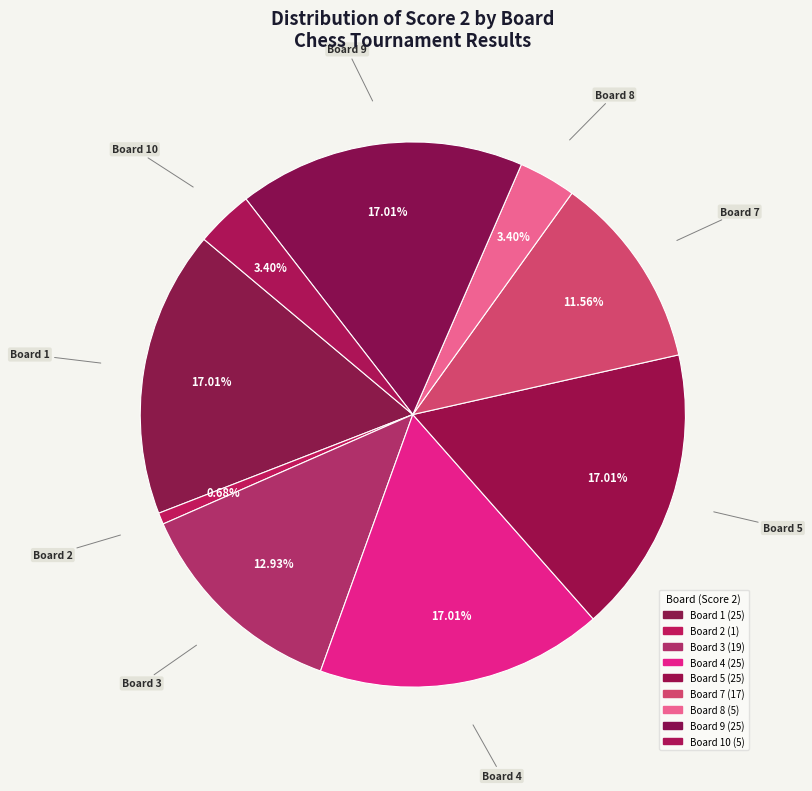

To the nearest percent, what is the difference between the Board 5 and Board 2 slice percentages?

16%